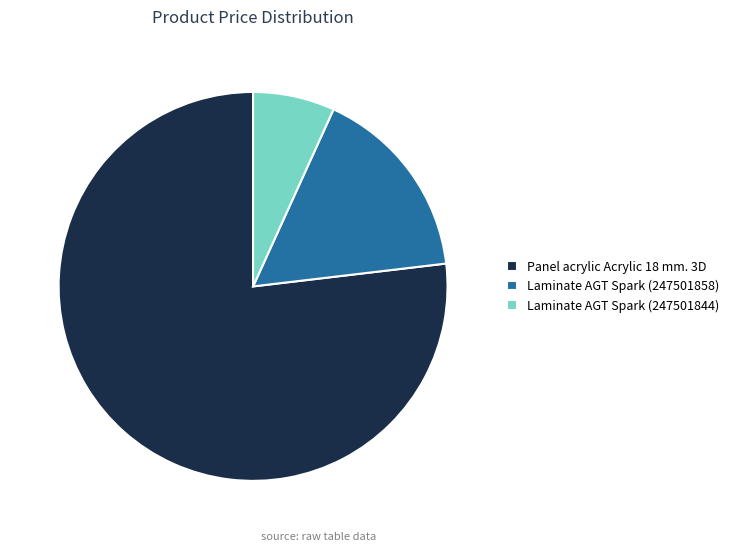

Does Panel acrylic Acrylic 18 mm. 3D account for over 50% of the chart?

Yes